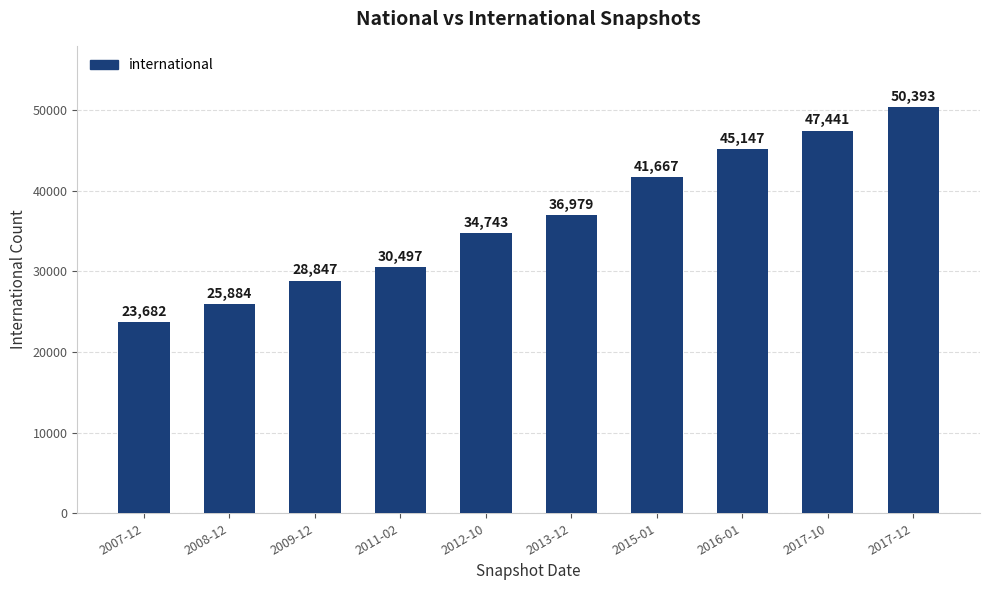

How many distinct data groups are displayed?

1